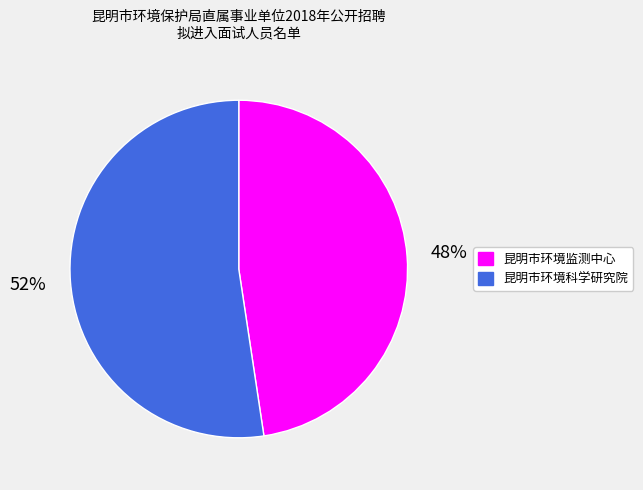

Does any single category account for the majority?

Yes